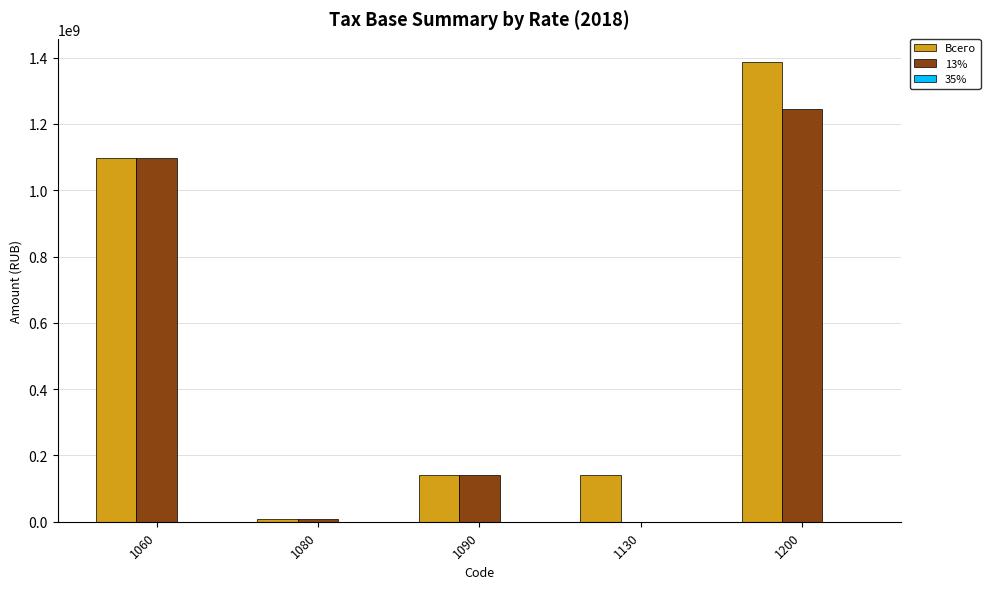

What is the highest value of the Всего series?

1387327050.5